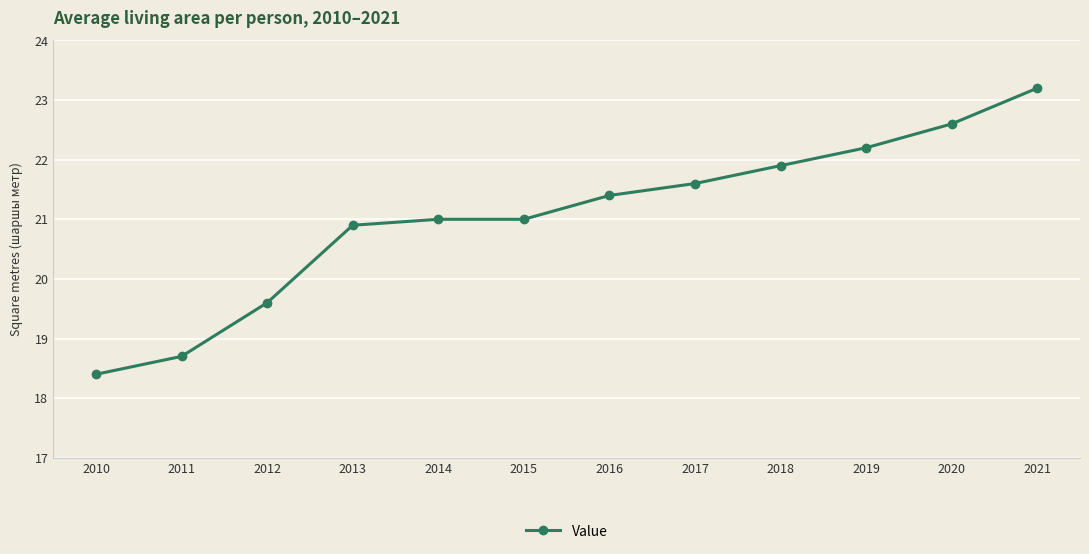

What is the difference between the maximum and second lowest values?

4.5